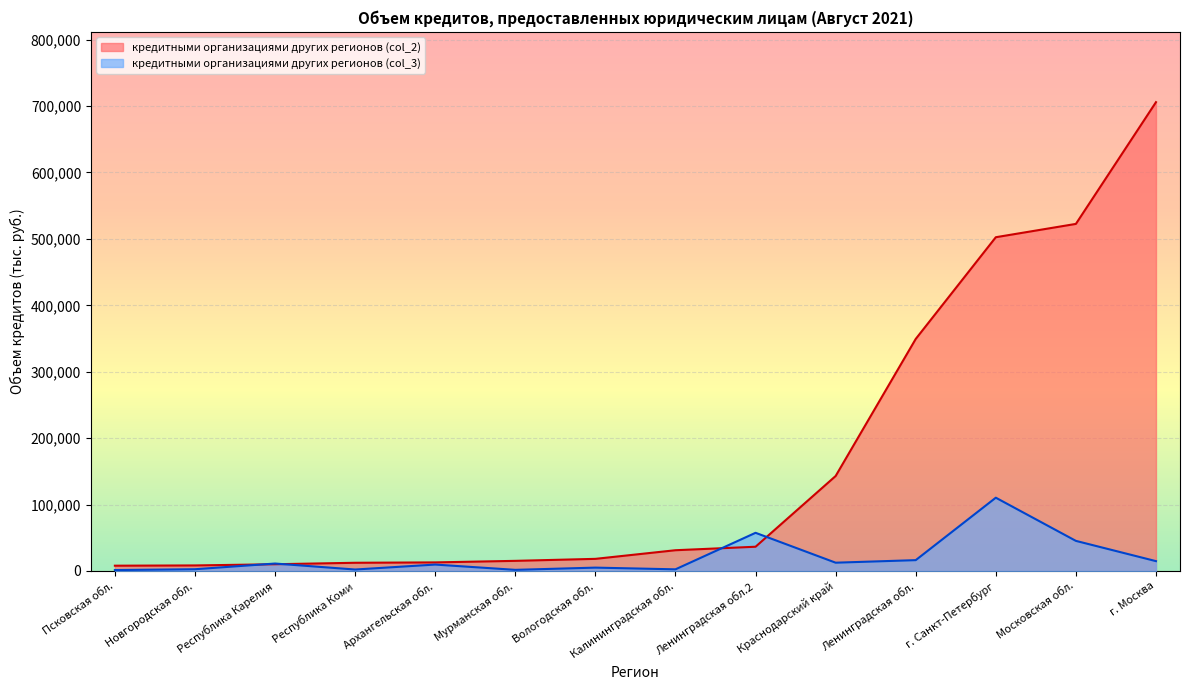

How many intersections are there between кредитными организациями других регионов (col_3) and кредитными организациями других регионов (col_2)?

6